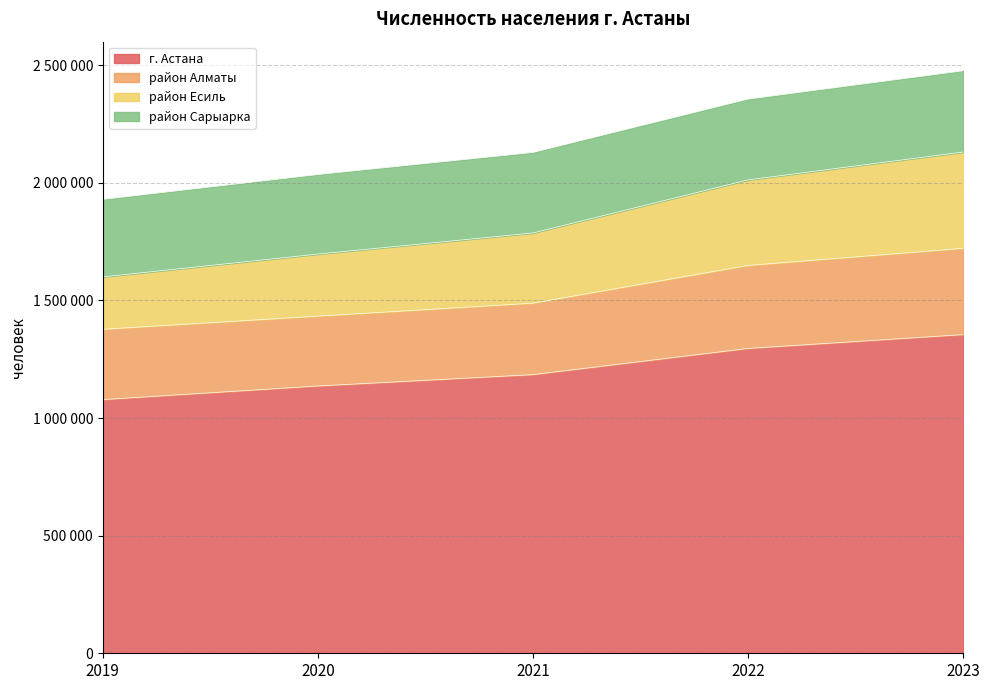

Between 2021 and 2022, which is larger?

2022